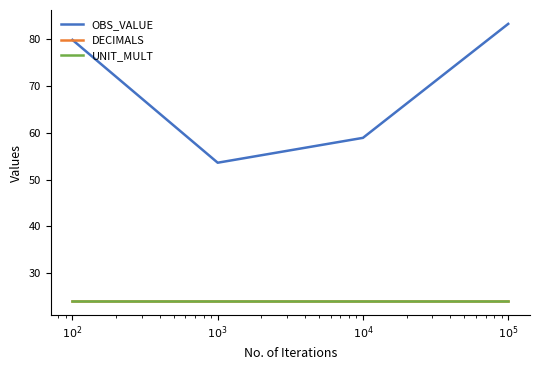

Reading left to right, transcribe all the data shown in this chart.

OBS_VALUE: 79.9	53.6	58.9	83.3
DECIMALS: 24.0	24.0	24.0	24.0
UNIT_MULT: 24.0	24.0	24.0	24.0